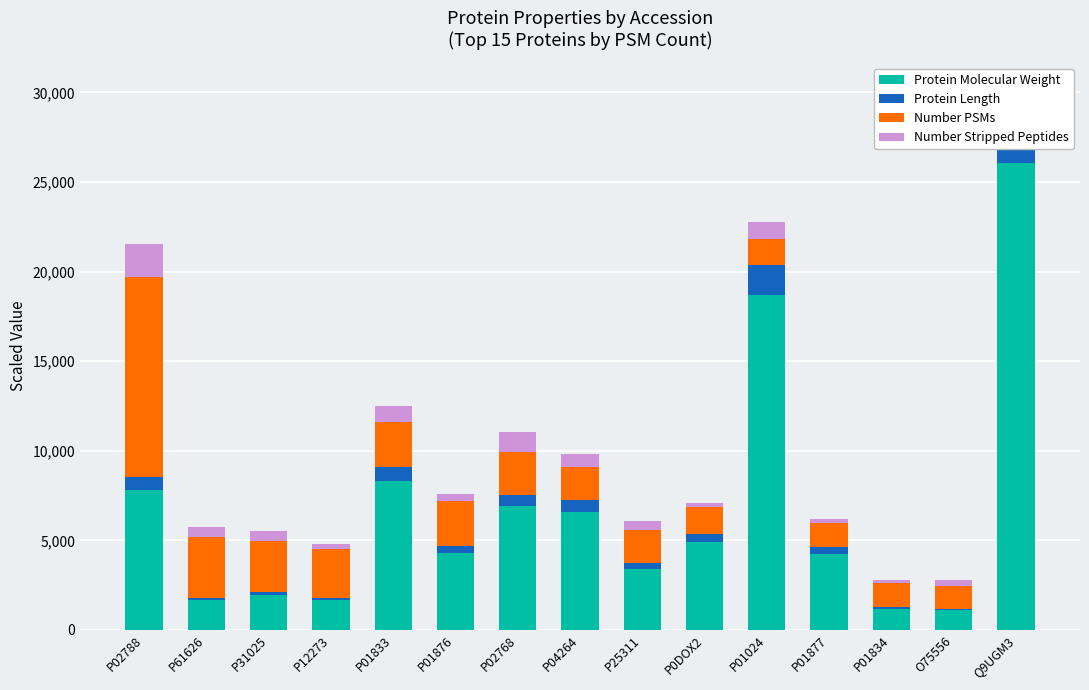

Which series has the largest total across all categories?

Protein Molecular Weight